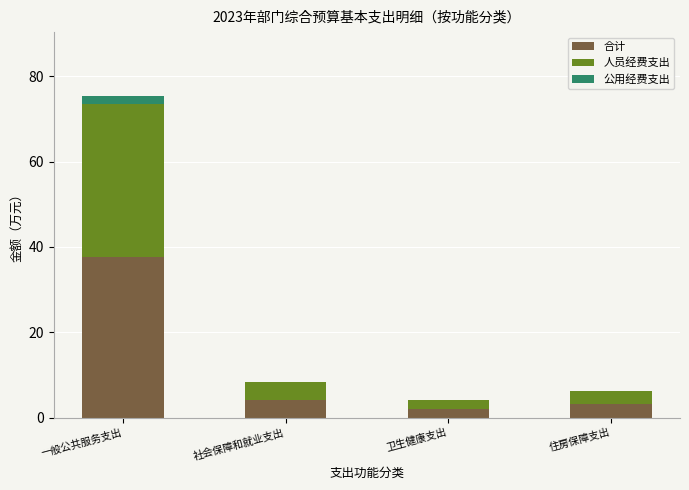

At which label does 合计 reach its peak?

一般公共服务支出